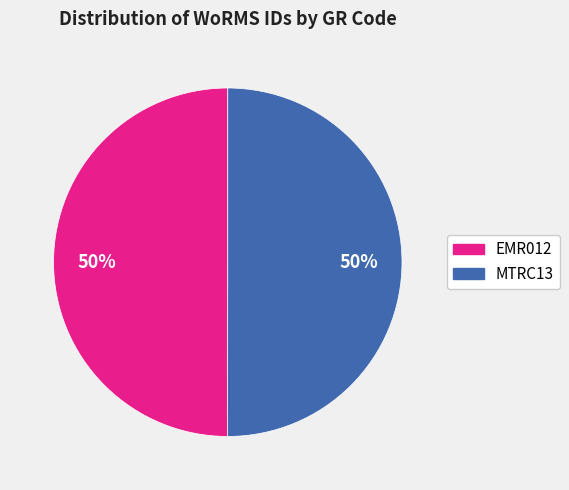

To the nearest percent, what is the average slice percentage?

50%